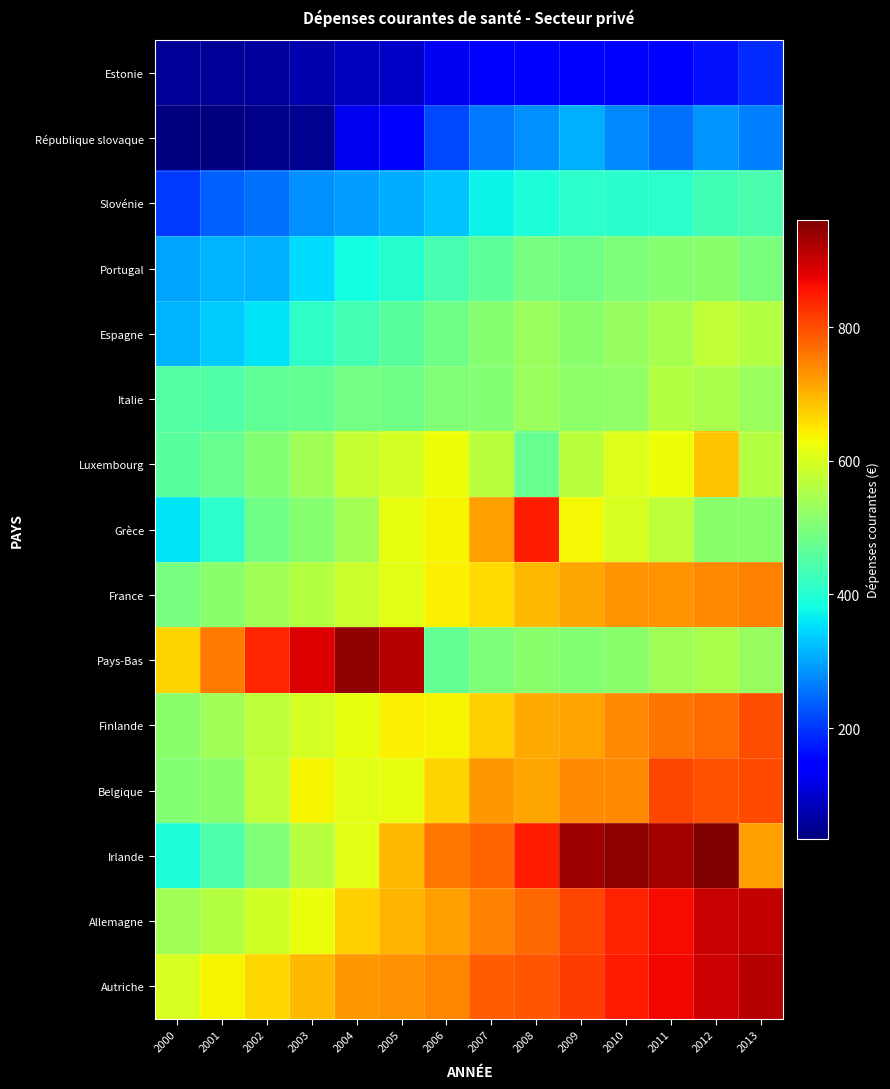

Which has a higher value, 2001 or 2000?

2000